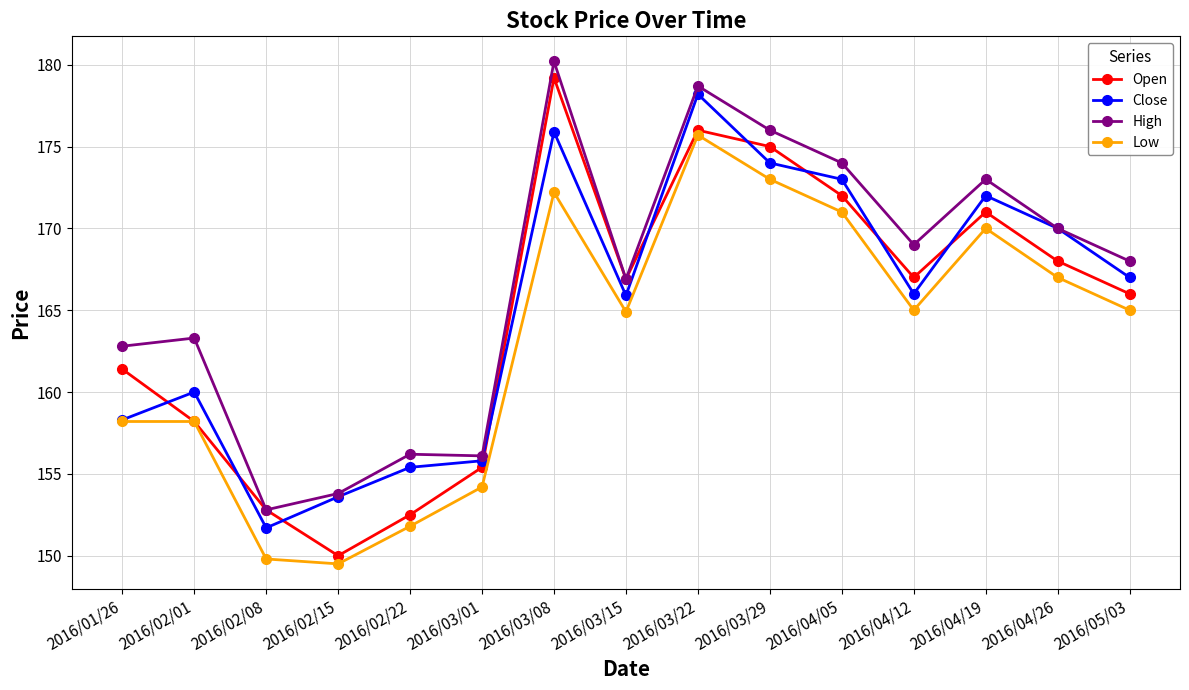

The High series shows 169.0 at 2016/04/12. True or false?

True